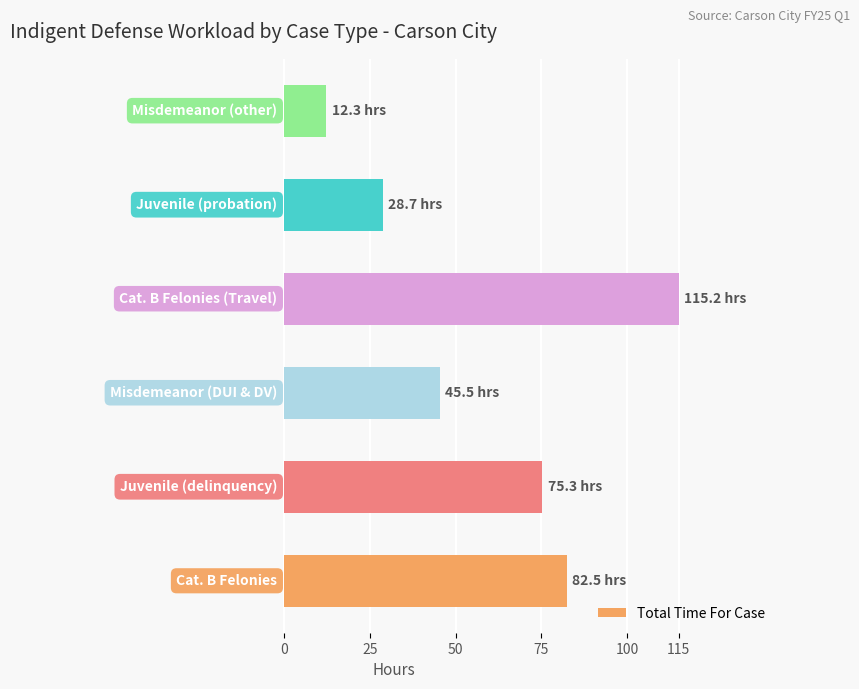

How many data points are less than 75?

3